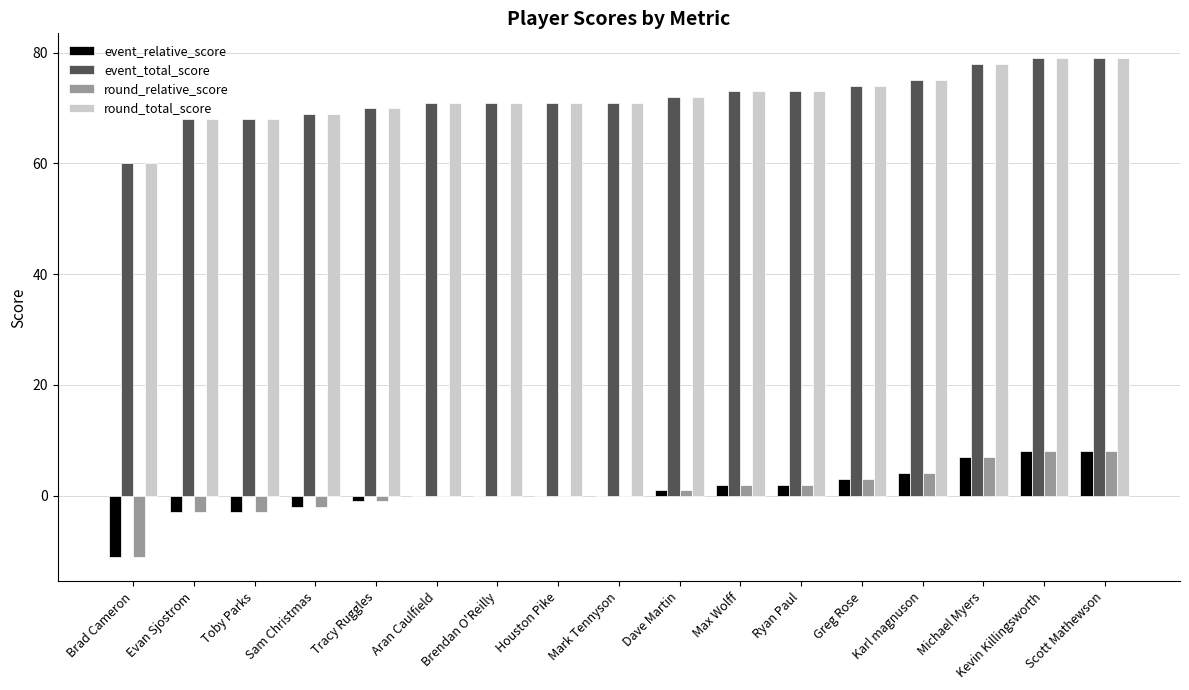

What is the total value across all series at Evan Sjostrom?

130